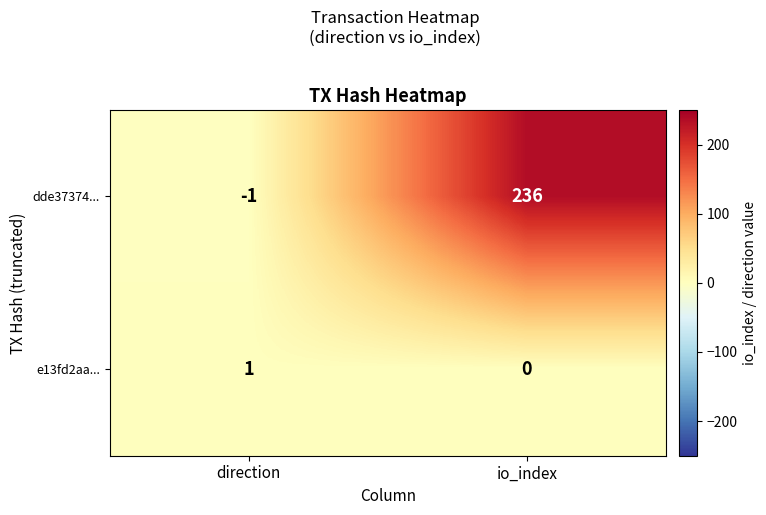

Reading left to right, list all the values displayed in this chart.

dde37374...: -1	236
e13fd2aa...: 1	0